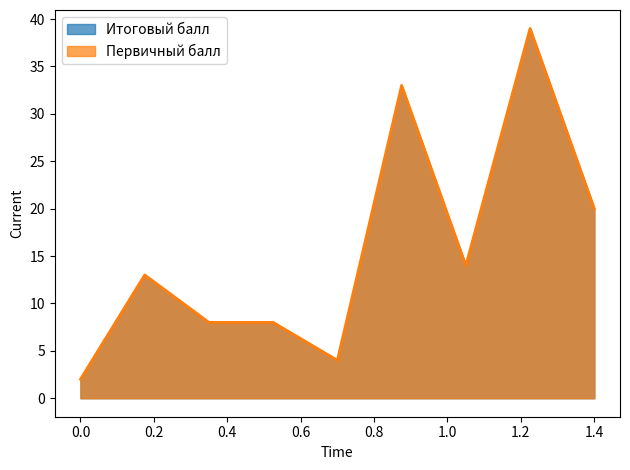

True or false: Первичный балл and Итоговый балл cross at least once.

False